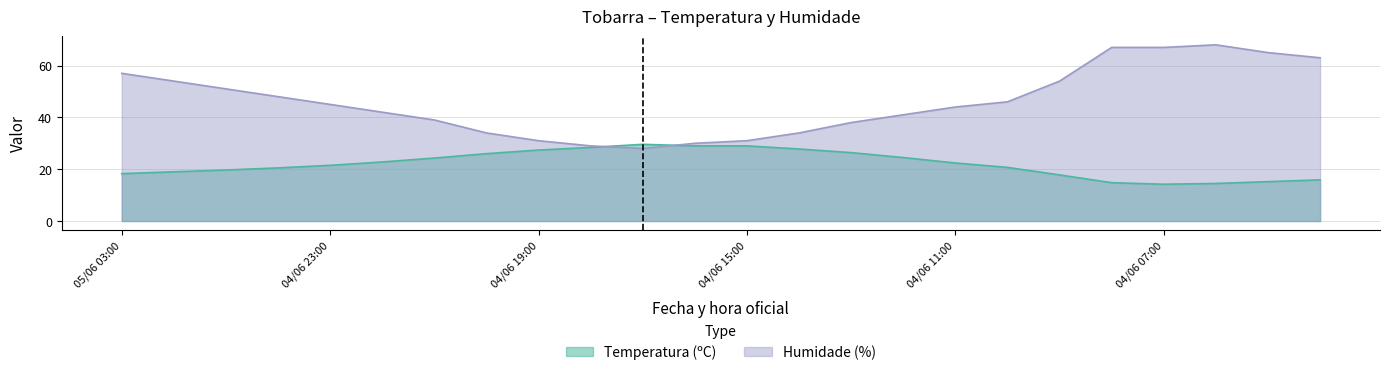

Rank the series at 04/06 16:00 from lowest to highest value.

Temperatura (ºC), Humidade (%)